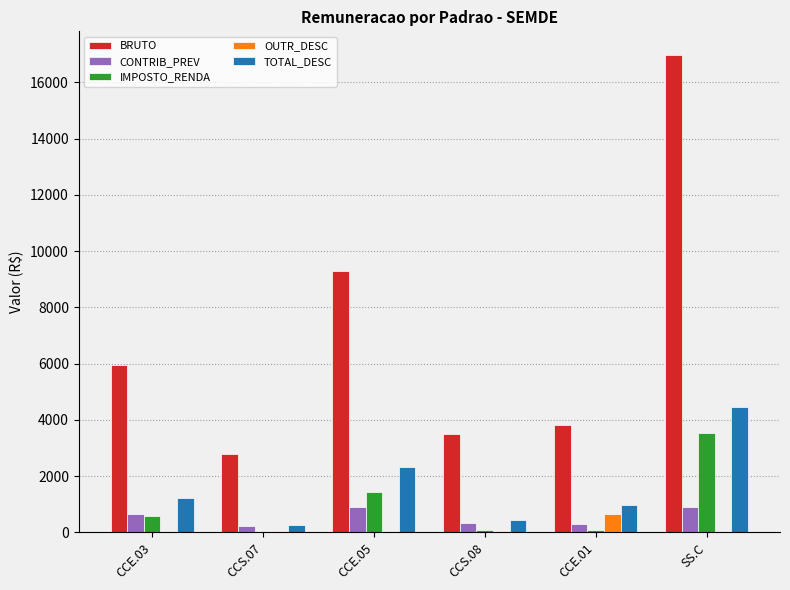

How many categories are shown in the chart?

6